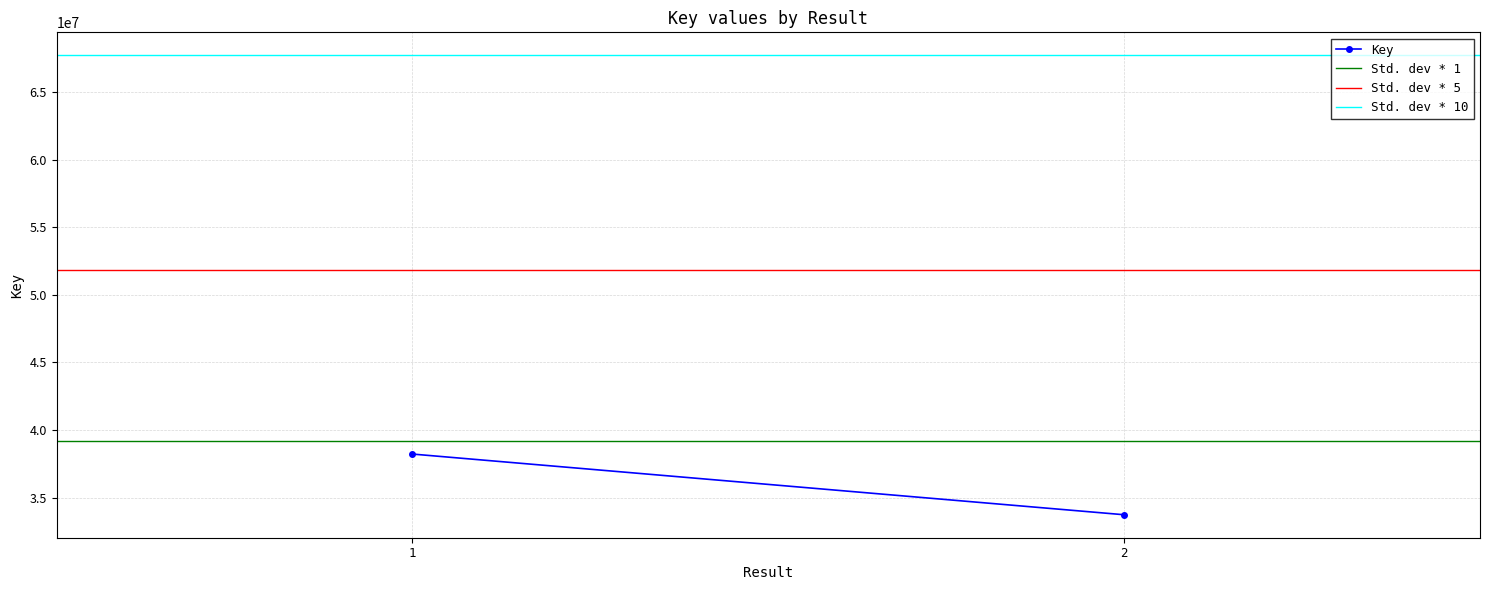

Rank the categories by Key value from highest to lowest.

1, 2